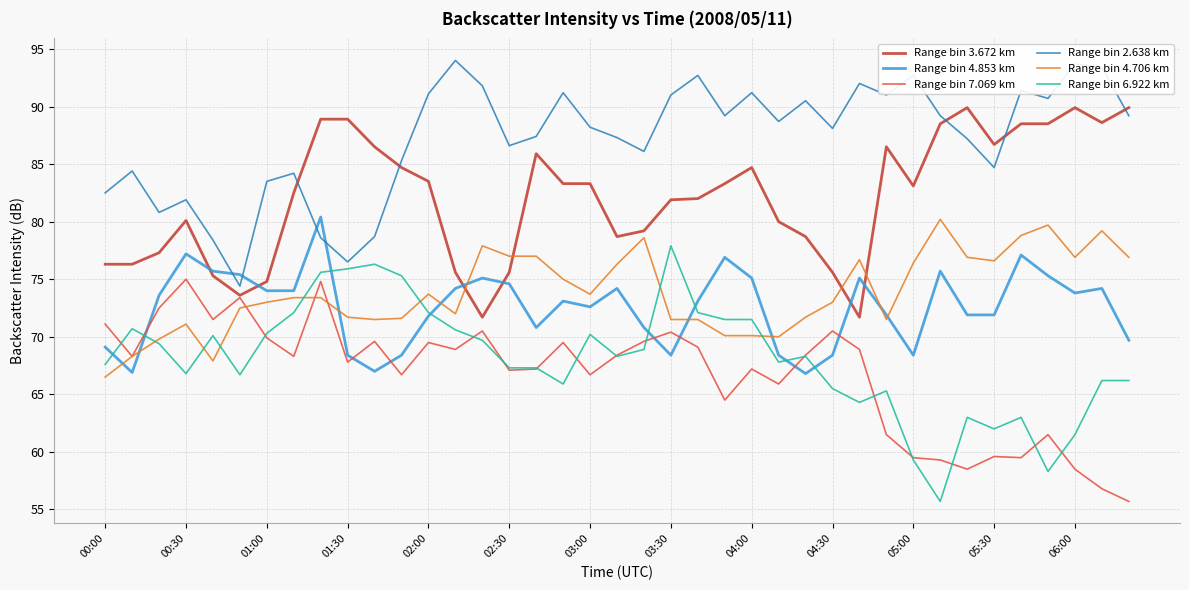

After their last crossing, which series has the higher values: Range bin 4.706 km or Range bin 3.672 km?

Range bin 3.672 km